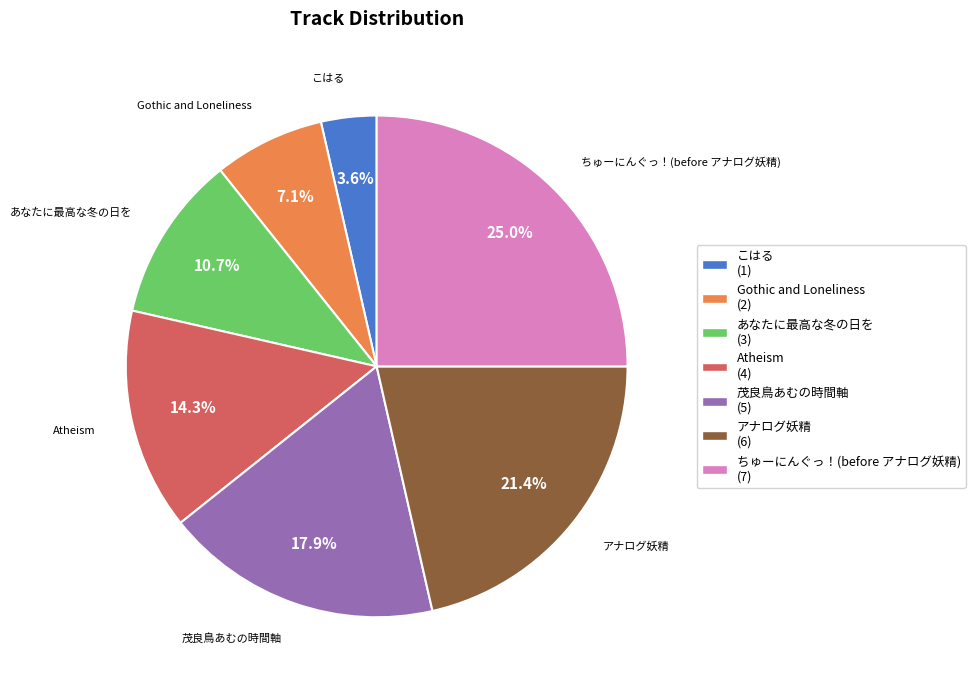

What percentage do Atheism and ちゅーにんぐっ！(before アナログ妖精) together represent?

39.3%